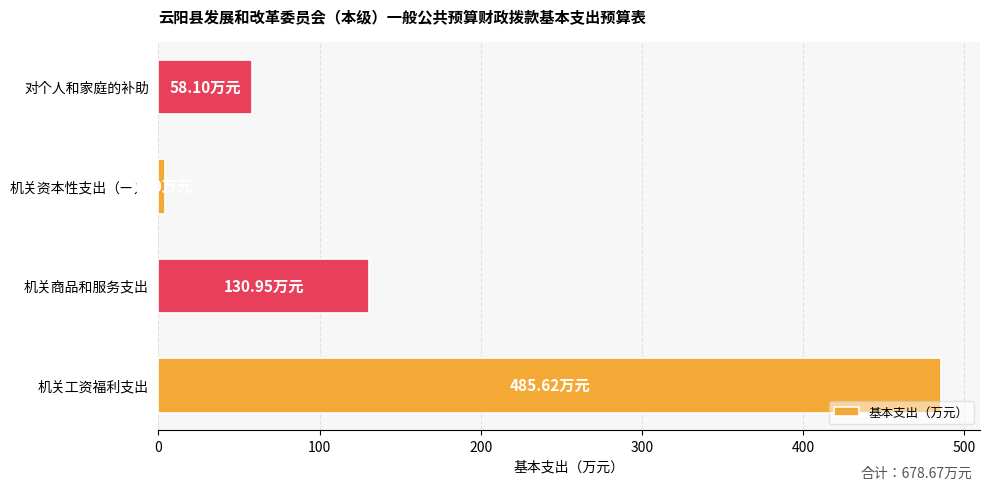

Which has a higher value, 机关商品和服务支出 or 对个人和家庭的补助?

机关商品和服务支出